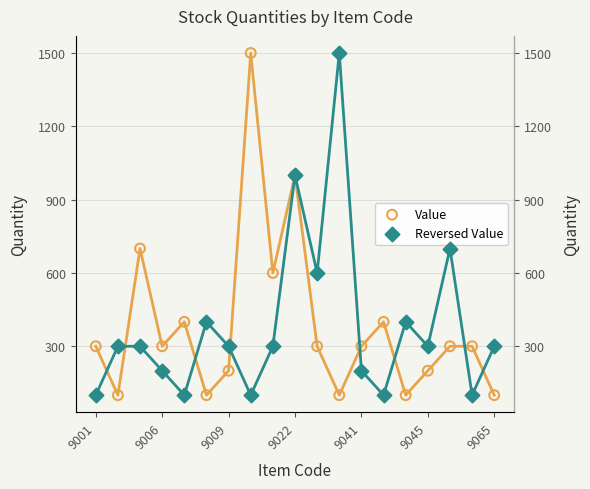

What are all the series names shown in the legend?

Value, Reversed Value